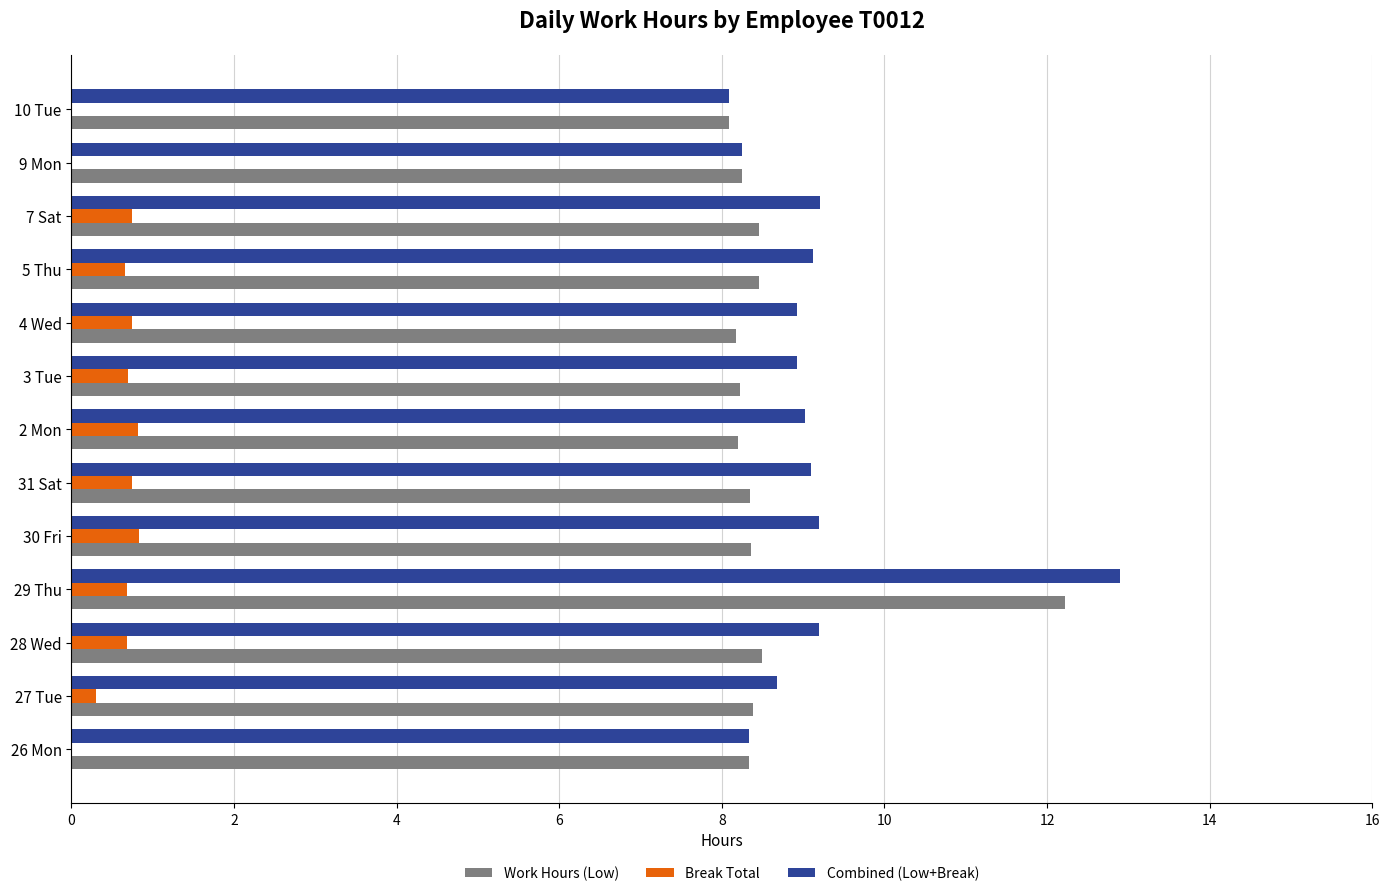

What is the sum of the Combined (Low+Break) values at 4 Wed and 7 Sat?

18.1